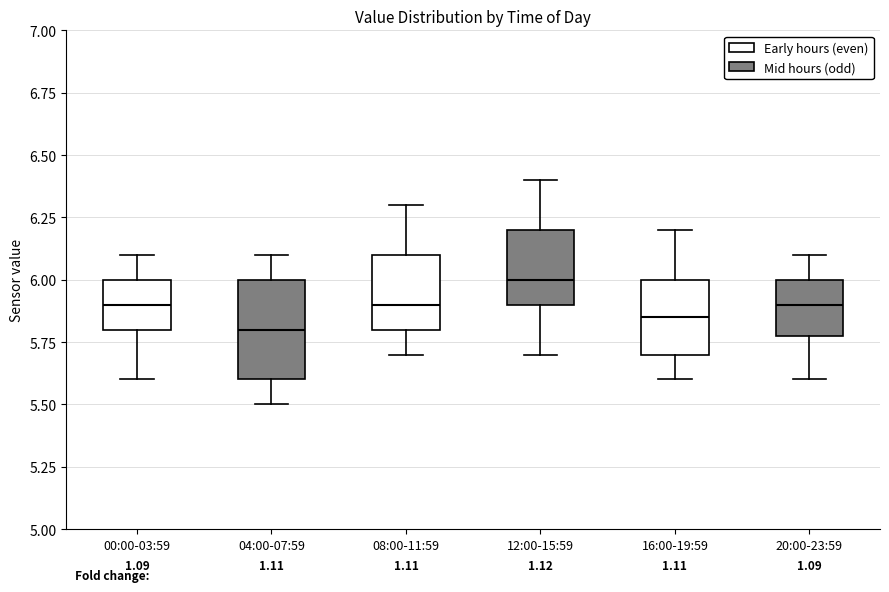

Where is the lower edge of the box for 12:00-15:59 on the y-axis? The values are not printed on the chart, so give them approximately, as read against the axis.

5.90